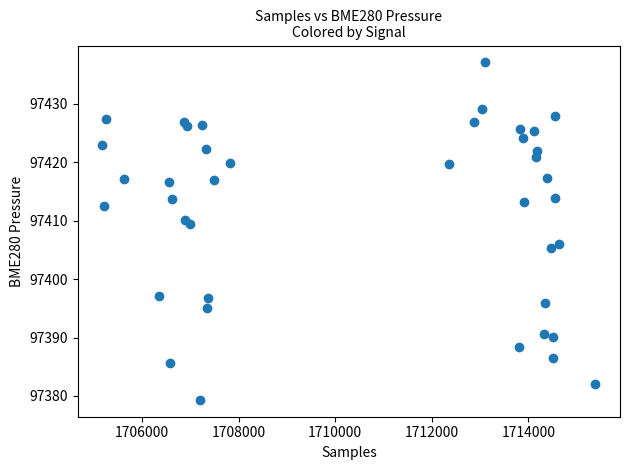

How many points are shown in the scatter plot?

40